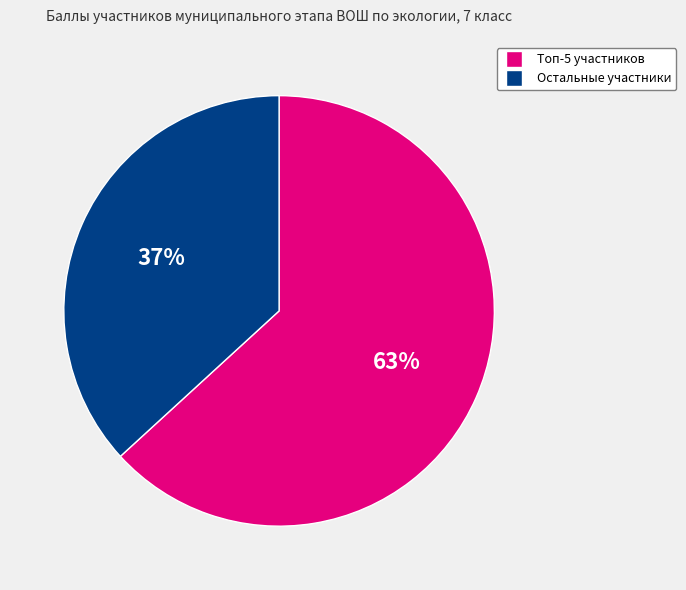

To the nearest percent, what is the average slice percentage?

50%